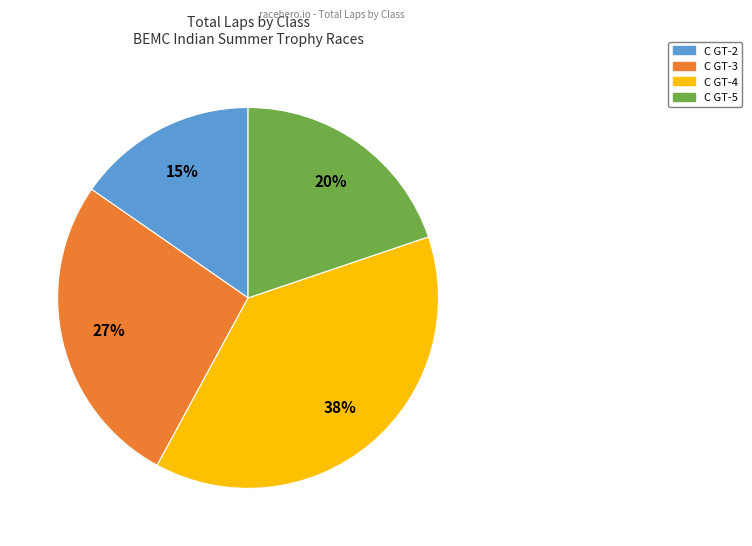

Is there any slice that represents more than half of the pie?

No